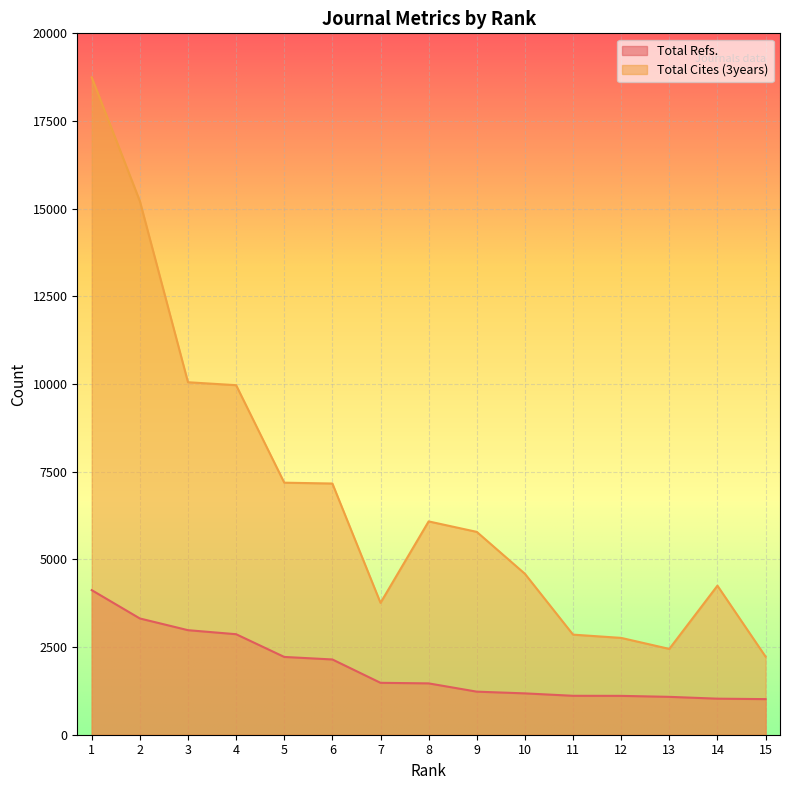

What are all the series names shown in the legend?

Total Refs., Total Cites (3years)